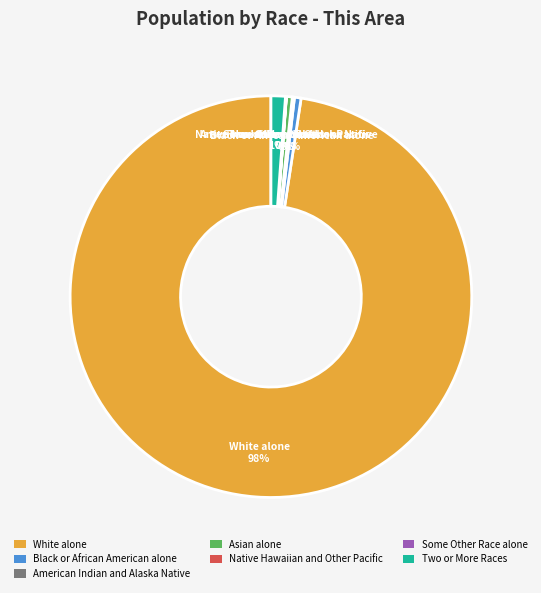

To the nearest percent, what percentage of the pie is White alone?

98%